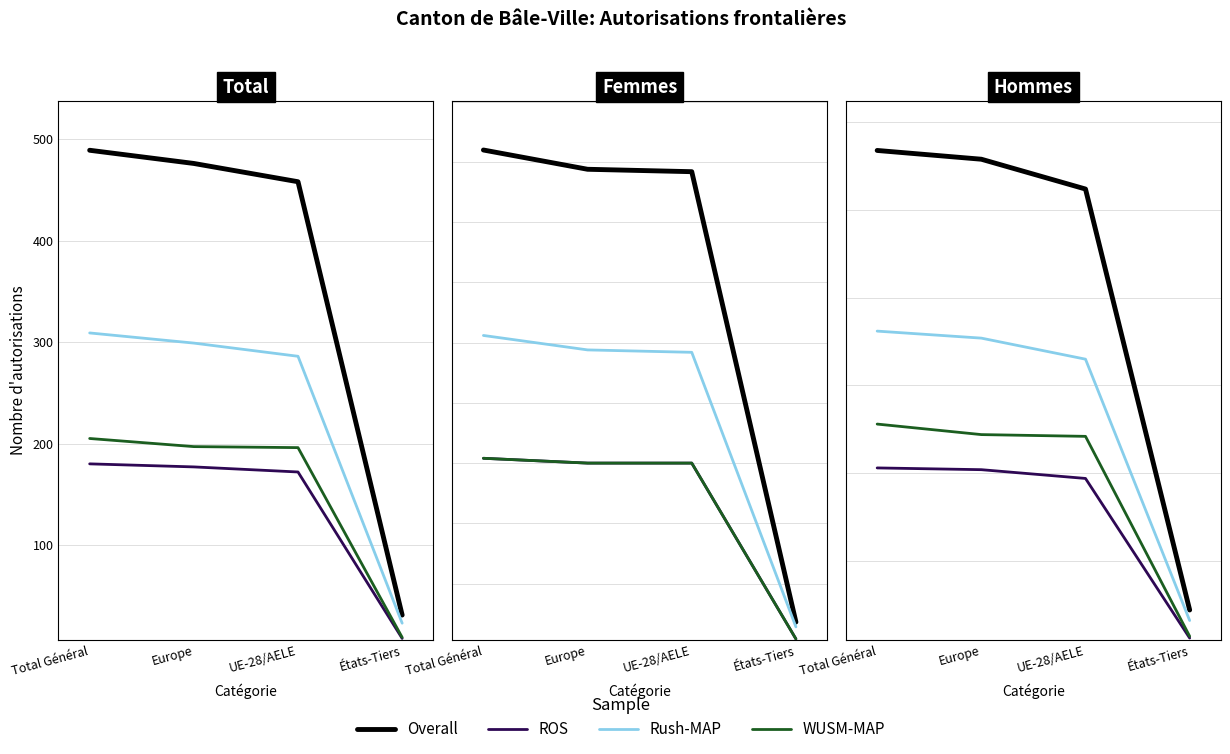

True or false: Total (Overall) has more than 0 interior local peaks.

False